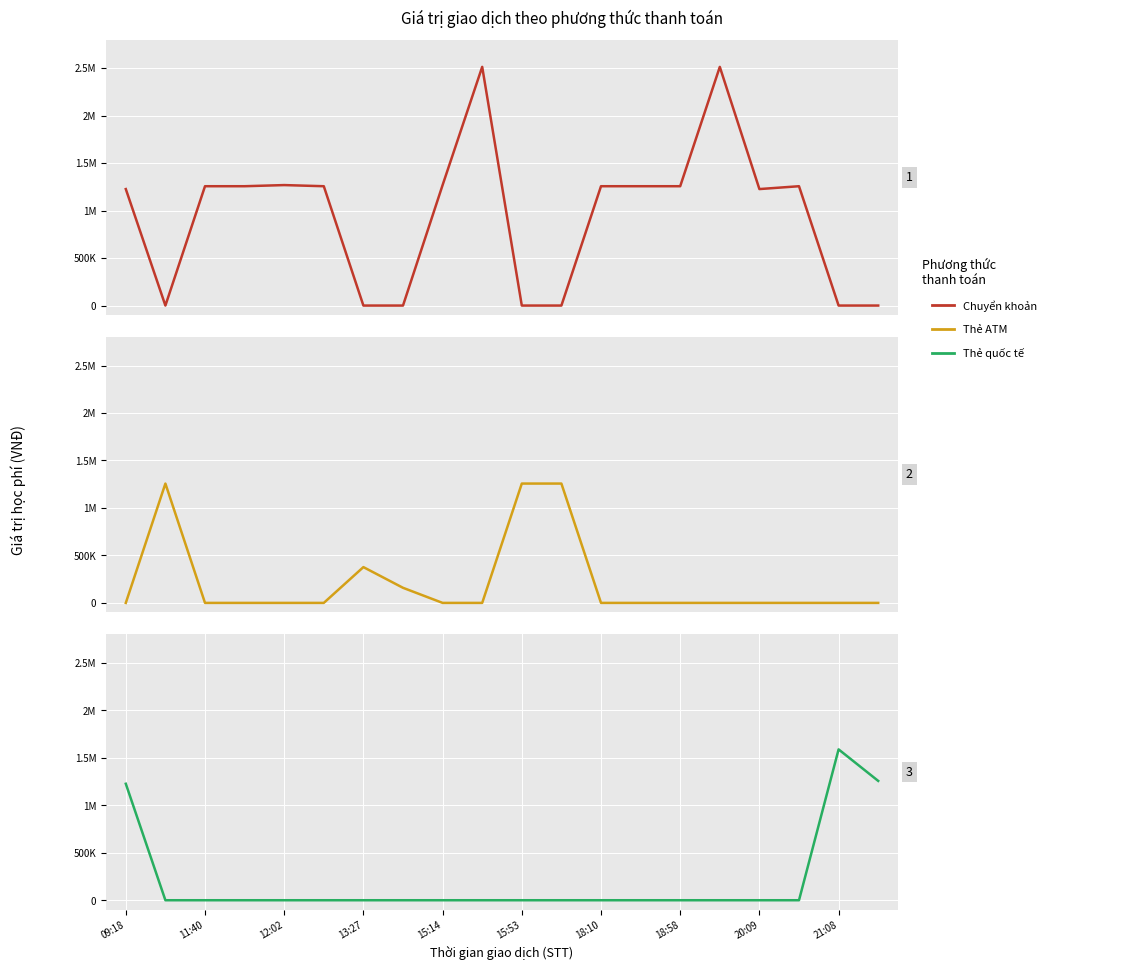

Which series ends up on top after the final intersection of Thẻ ATM and Chuyển khoản?

Chuyển khoản